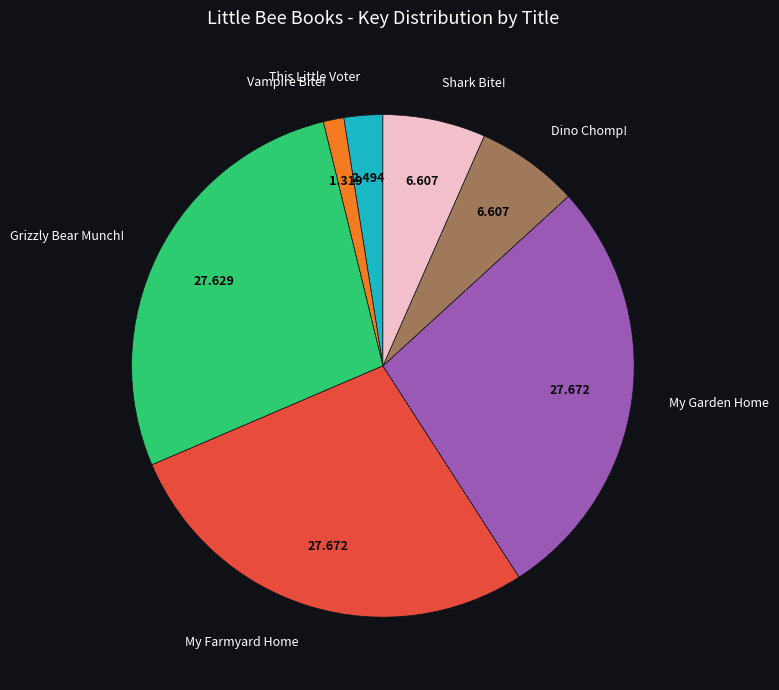

Which has a higher value, Vampire Bite! or Shark Bite!?

Shark Bite!